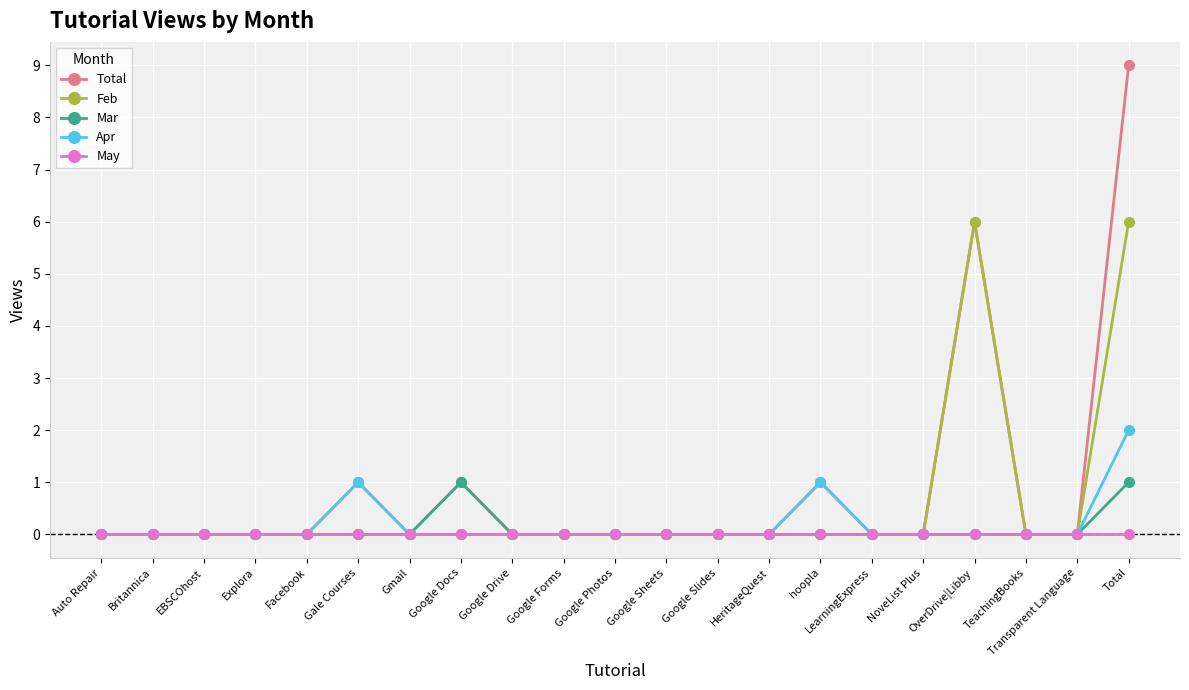

The value of Feb at Britannica is 0. True or false?

True